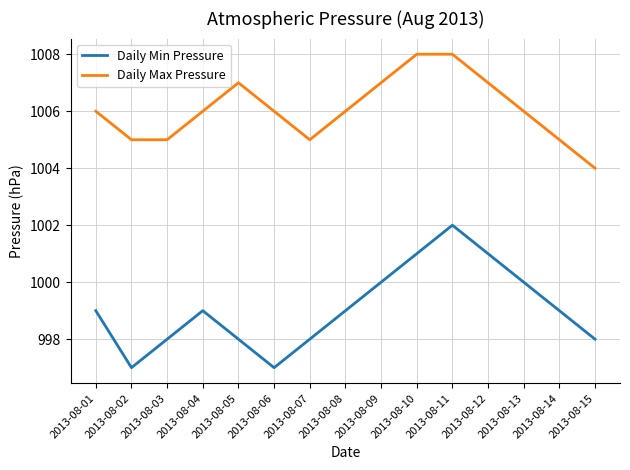

What is the highest value of the Daily Min Pressure series?

1002